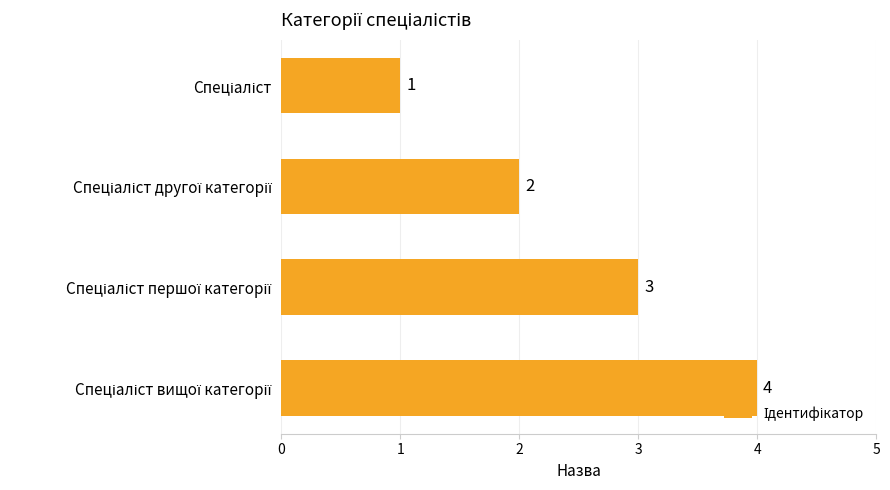

How many values are between 2 and 4?

3